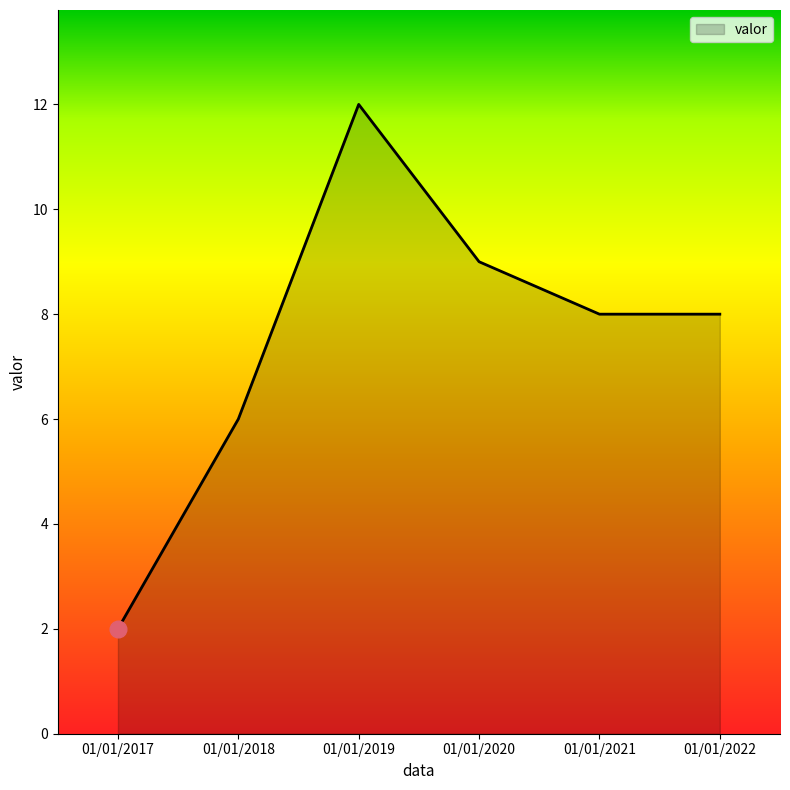

Reading left to right, transcribe all the data shown in this chart.

01/01/2017=2	01/01/2018=6	01/01/2019=12	01/01/2020=9	01/01/2021=8	01/01/2022=8